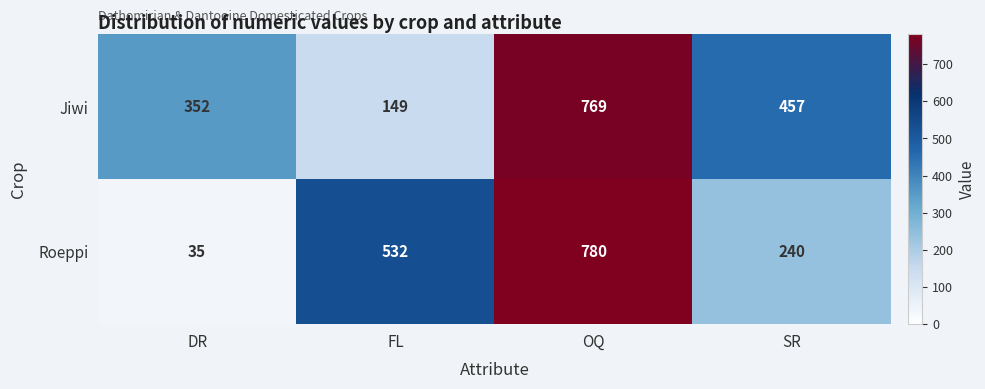

Between DR and SR, which series saw the biggest shift?

Roeppi